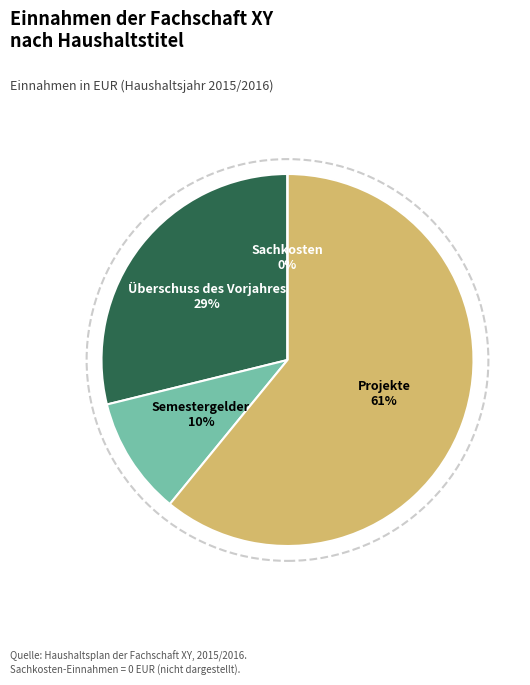

True or false: Sachkosten accounts for 1% of the total.

False